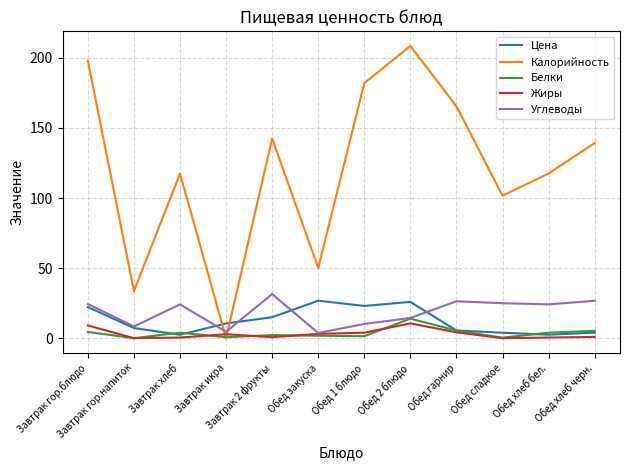

Which series has the widest spread of values?

Калорийность